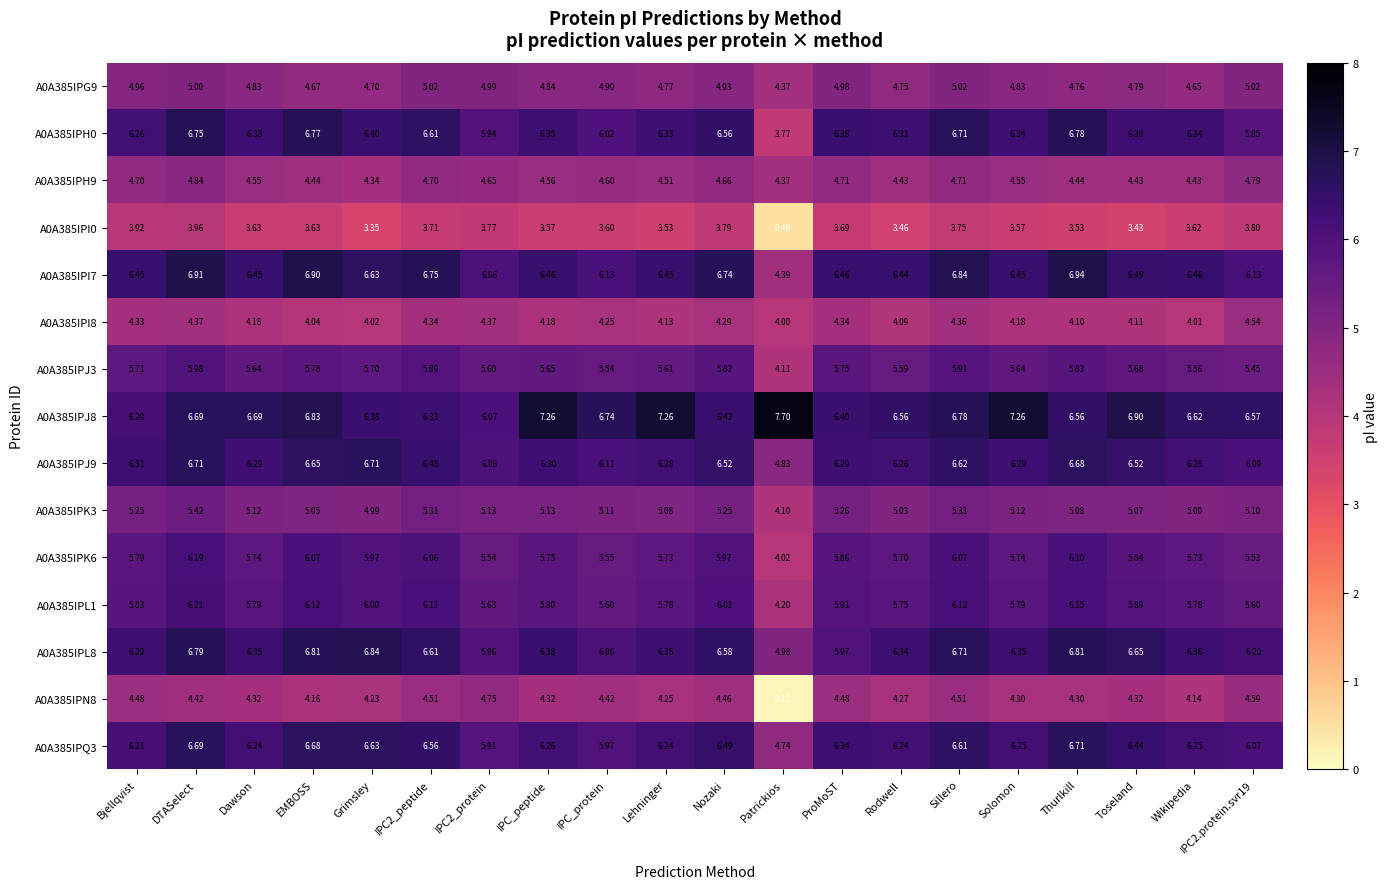

At which category is the sum across all series the highest?

DTASelect